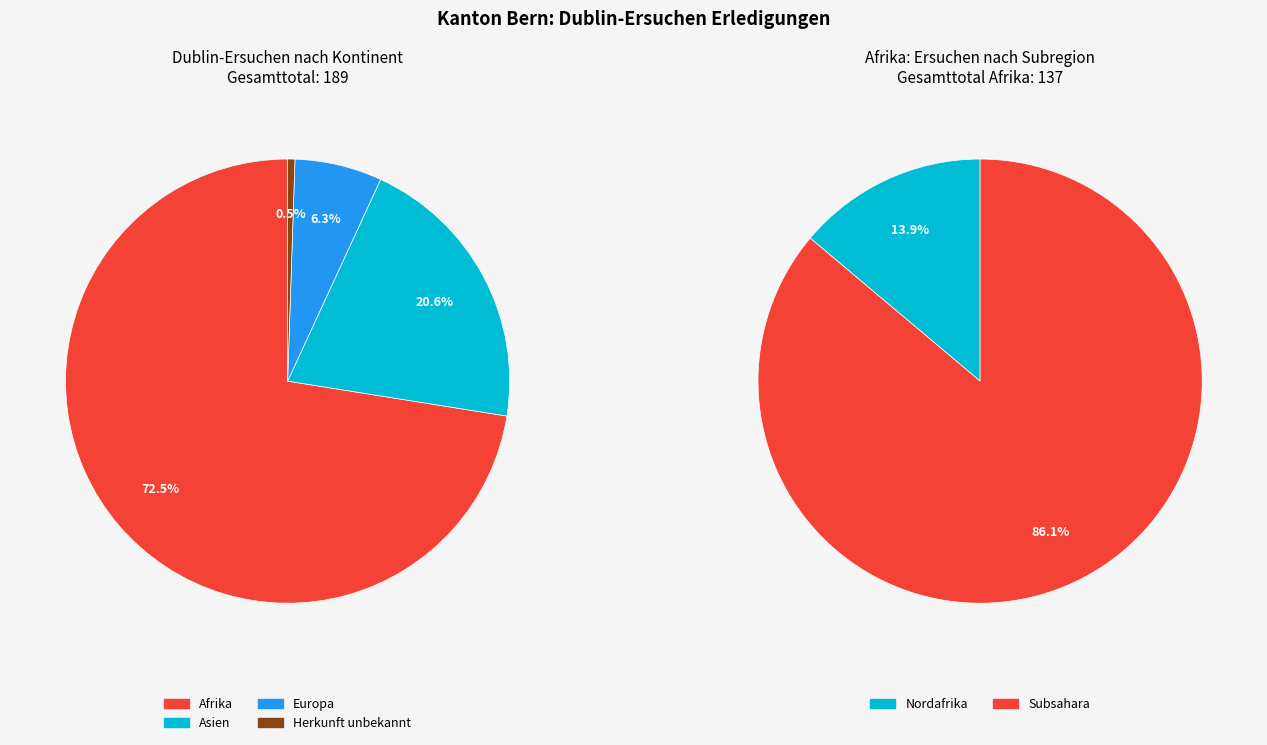

What is the change in value from Subsahara to Herkunft unbekannt?

-117